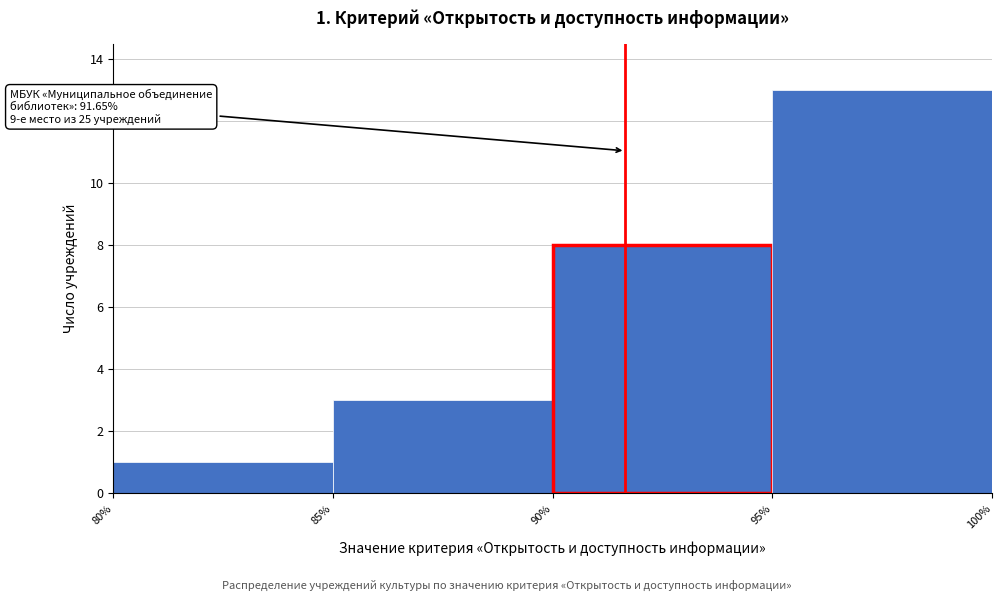

Over which range of the x-axis is the bar tallest?

95% to 100%